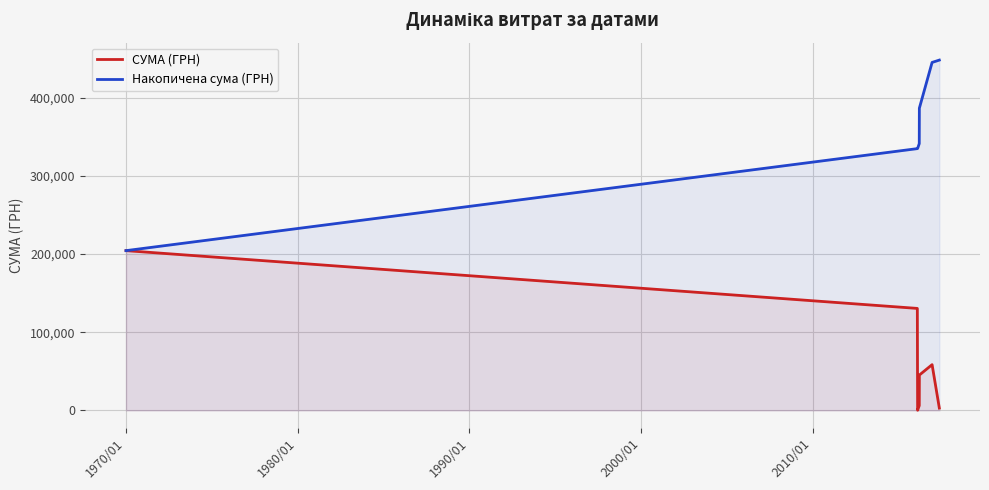

Which series has the largest range (max minus min)?

Накопичена сума (ГРН)